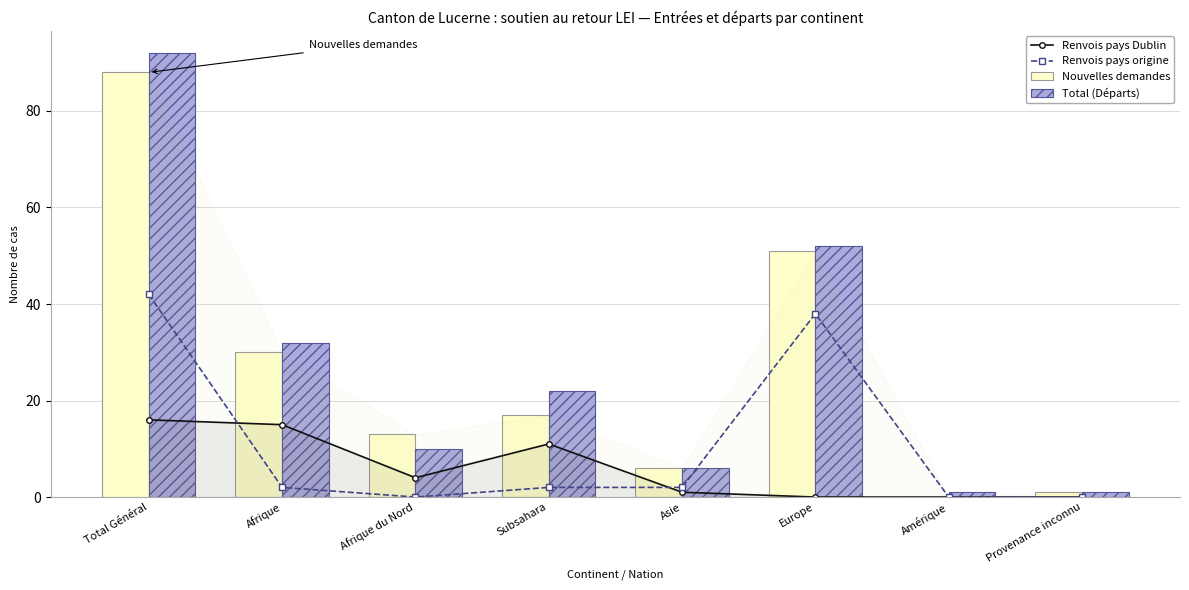

What is the total value across all series at Subsahara?

52